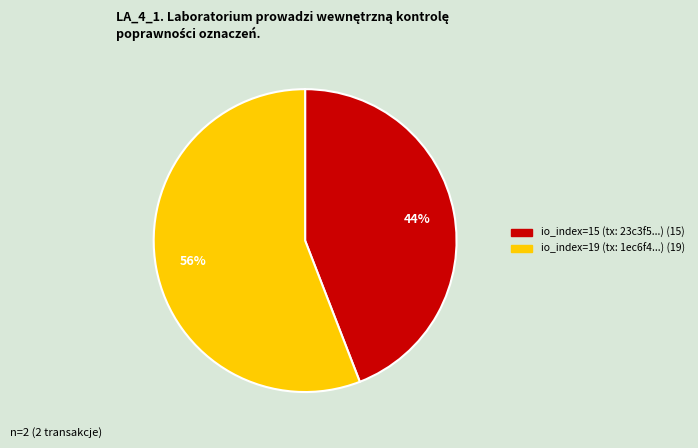

Is it true that io_index=19 is 42% of the pie?

False